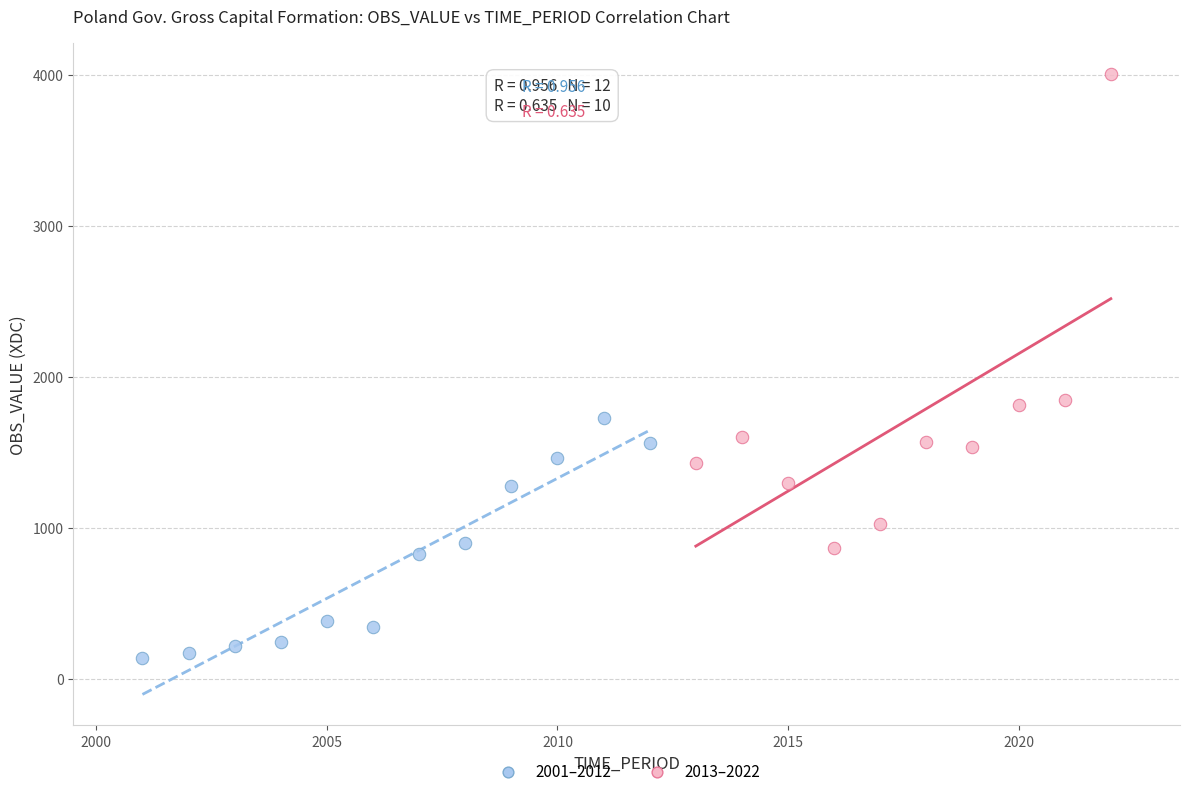

Which series has the largest Y range (max minus min)?

2013–2022